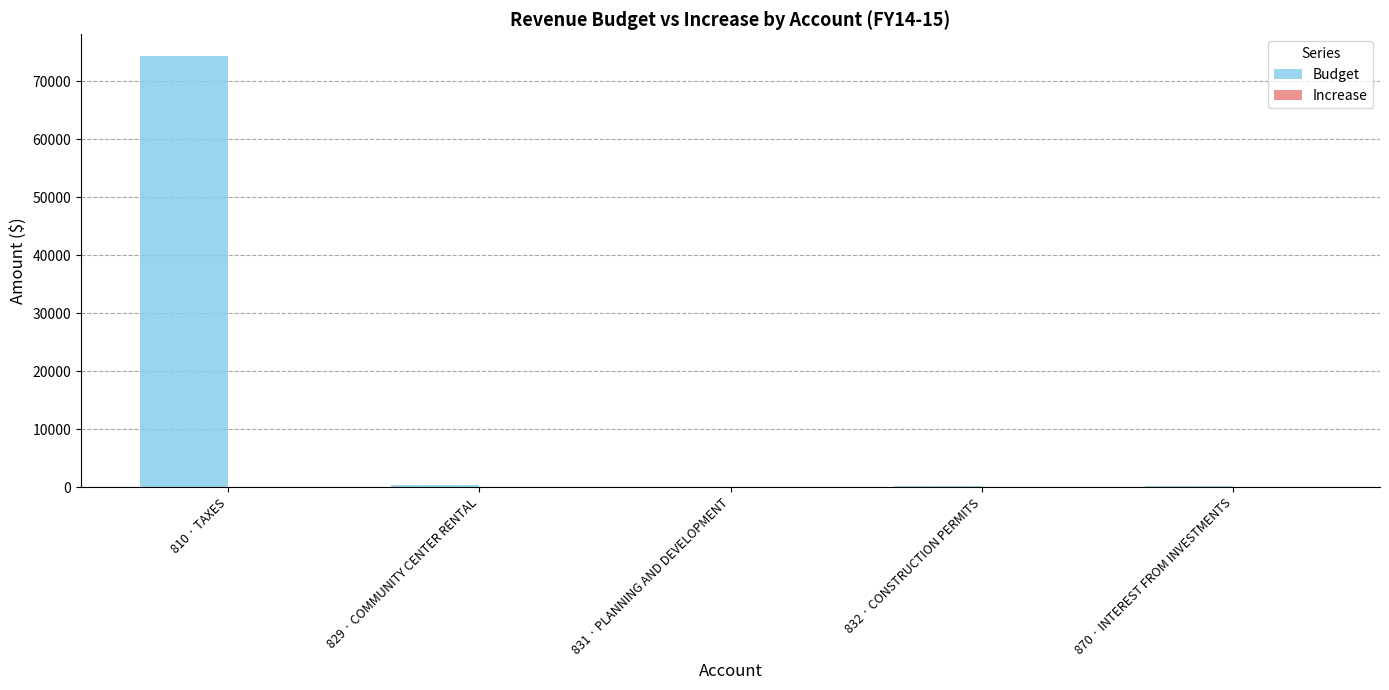

Where is the data nearest to the value 37204?

829 · COMMUNITY CENTER RENTAL